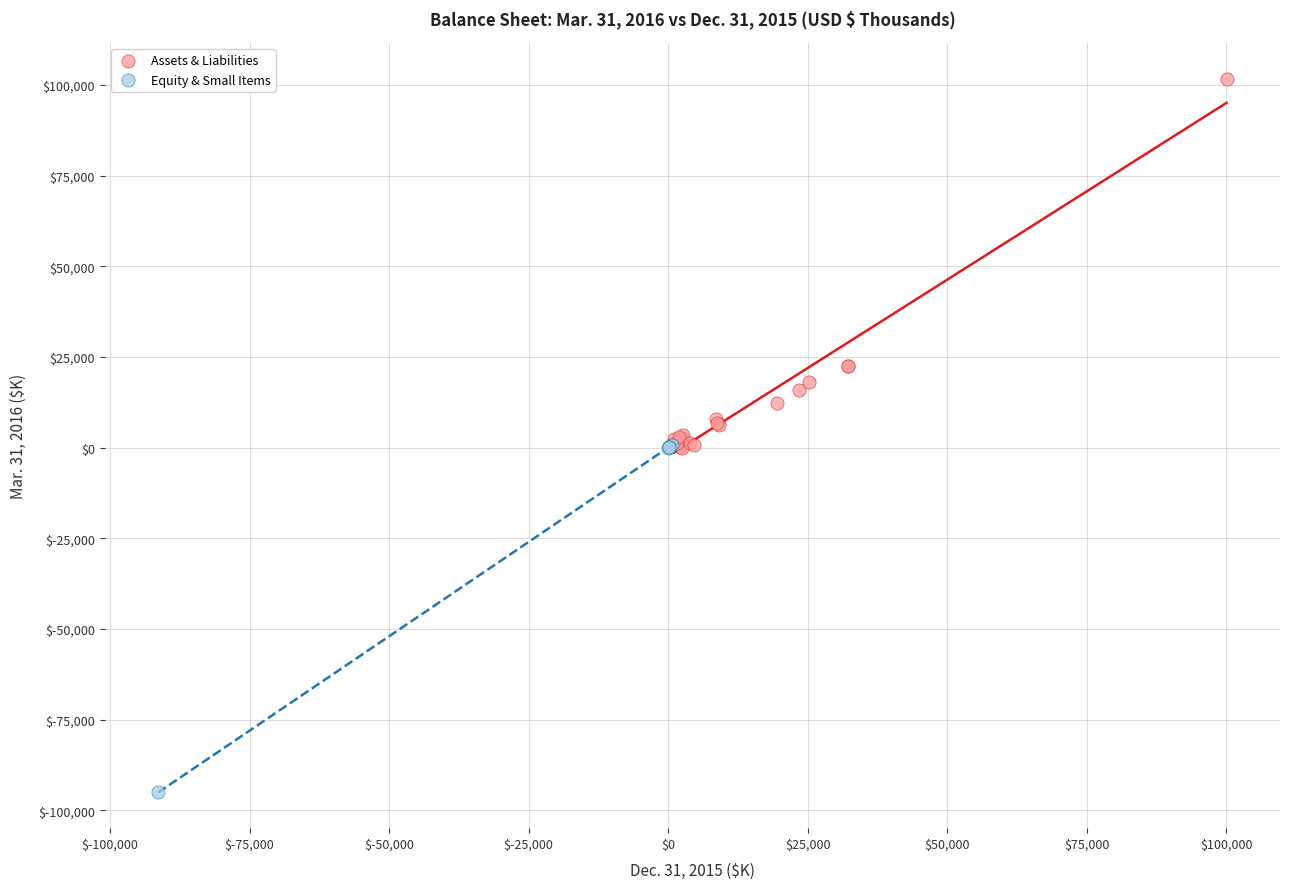

Which series has the largest Y range (max minus min)?

Assets & Liabilities